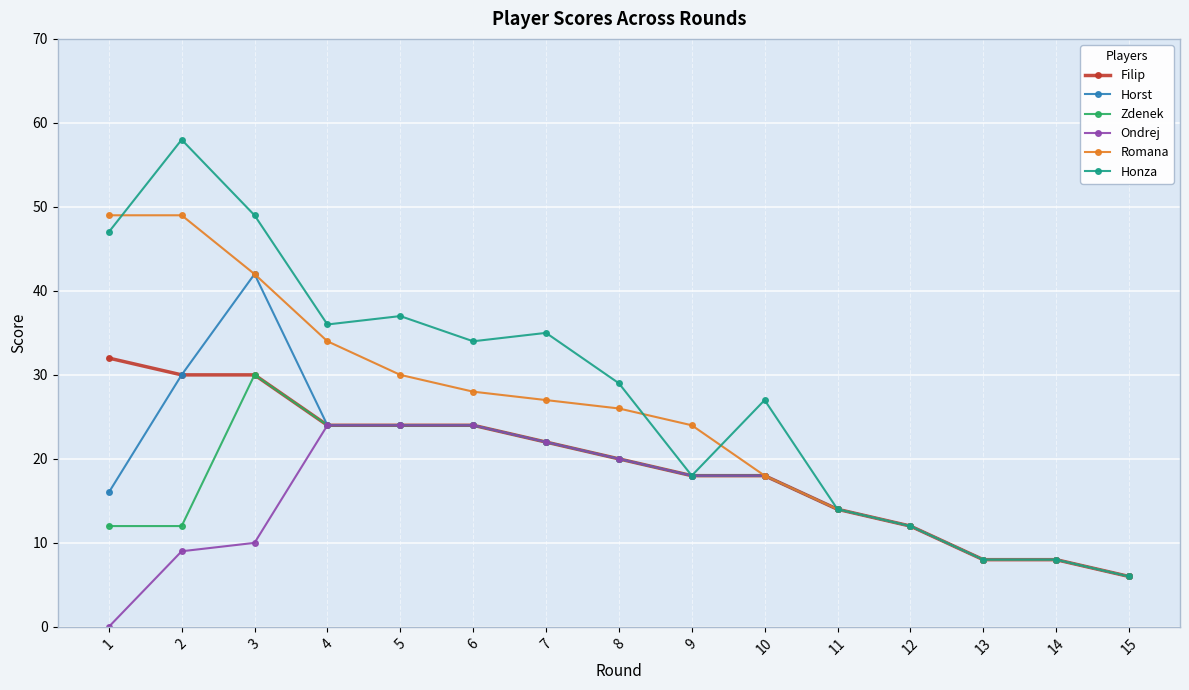

What is the greatest value displayed?

58